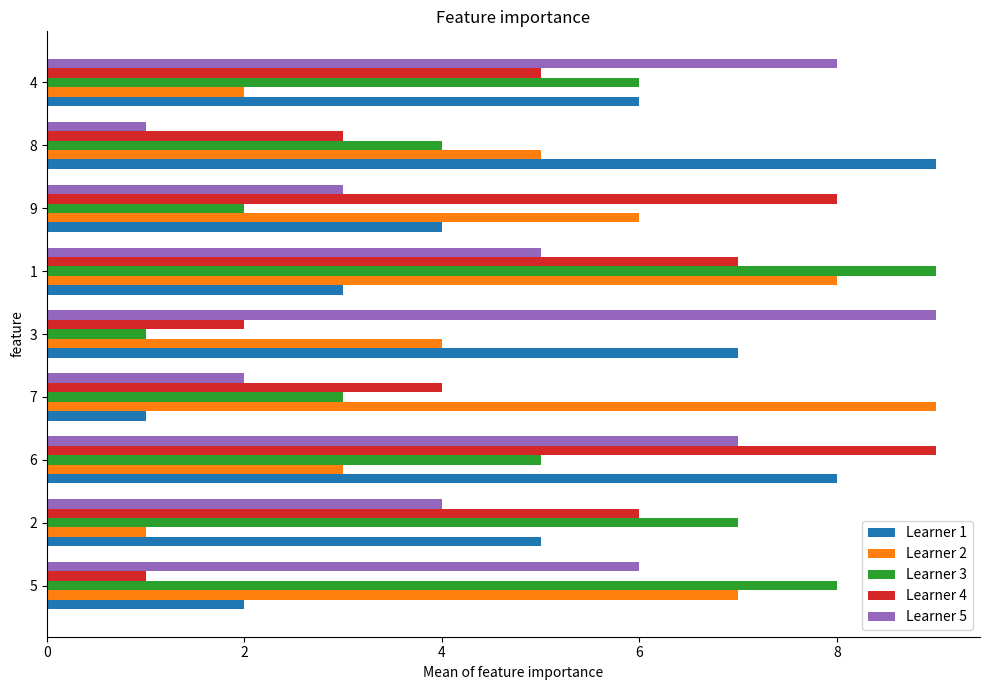

Count the number of categories in the chart.

9